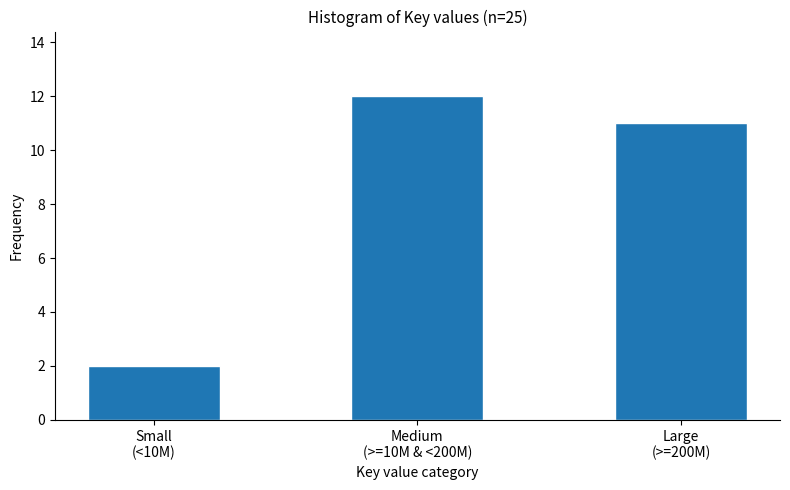

Reading left to right, list all the values displayed in this chart.

2	12	11